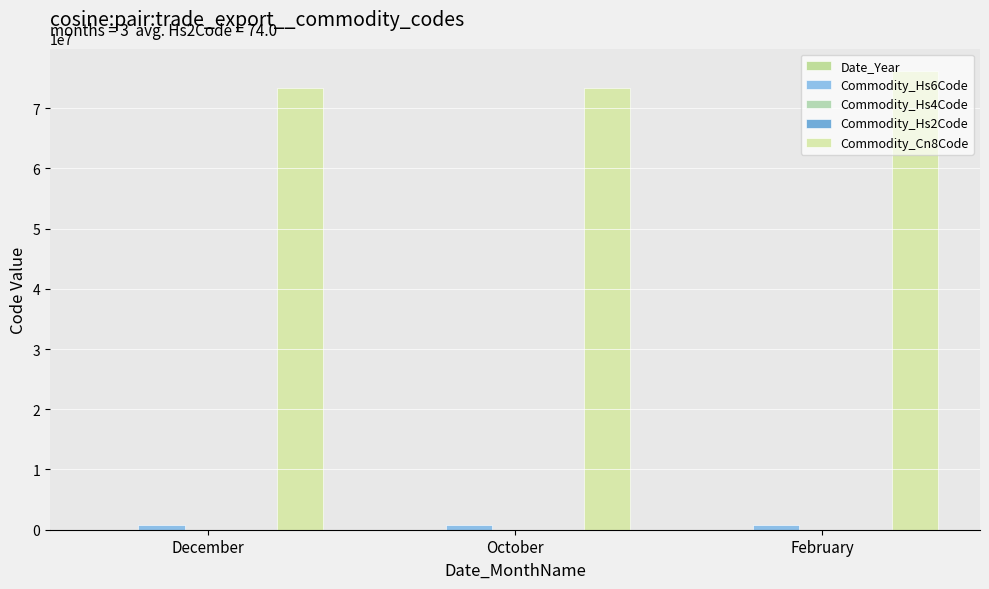

How many data points does each series have?

3